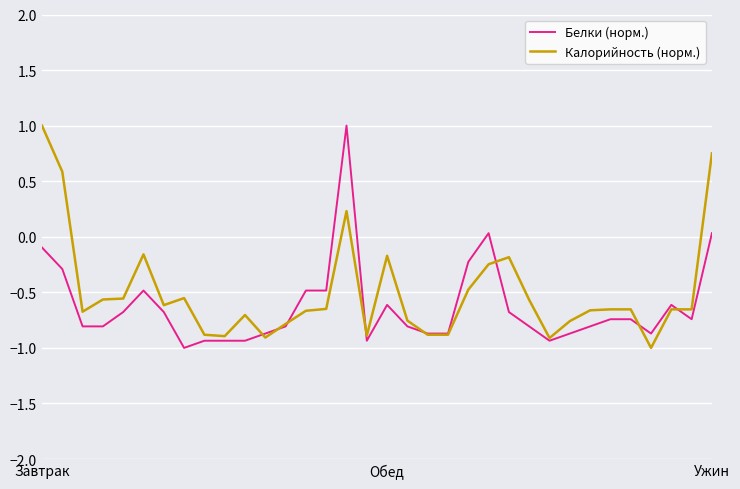

How many values in the Белки (норм.) series are below 0?

31